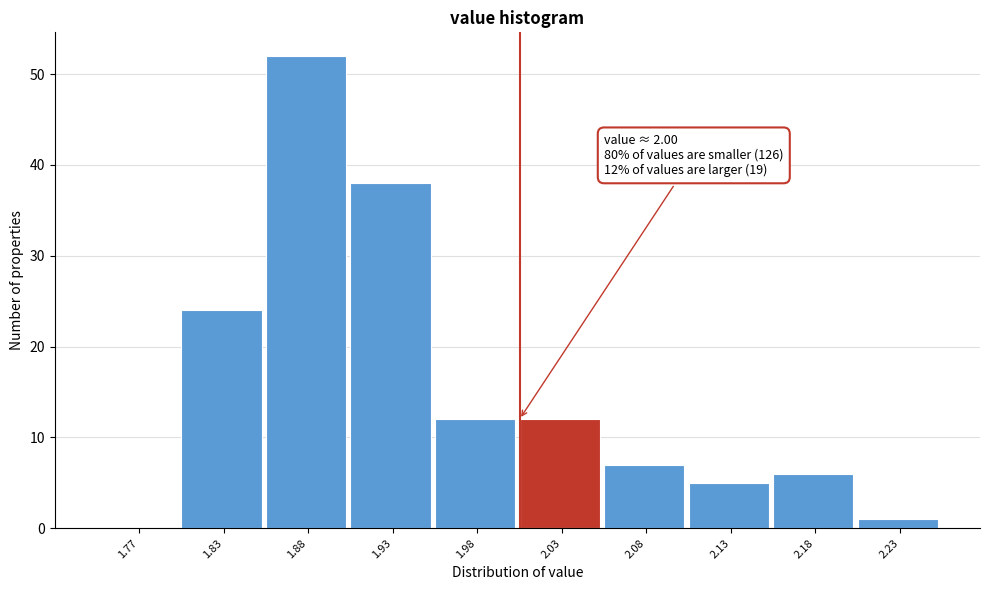

Which range on the x-axis has the tallest bar?

1.85 to 1.90